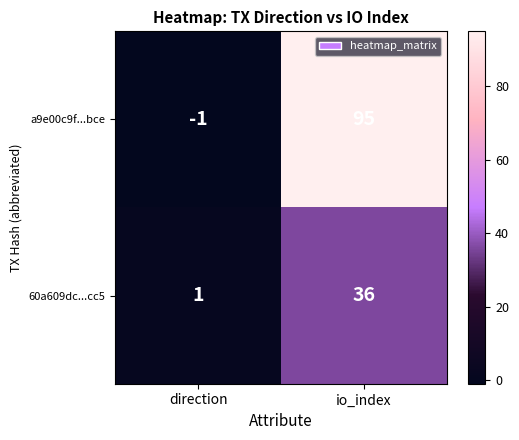

What is the difference between the maximum and minimum values in the a9e00c9f...bce series?

96